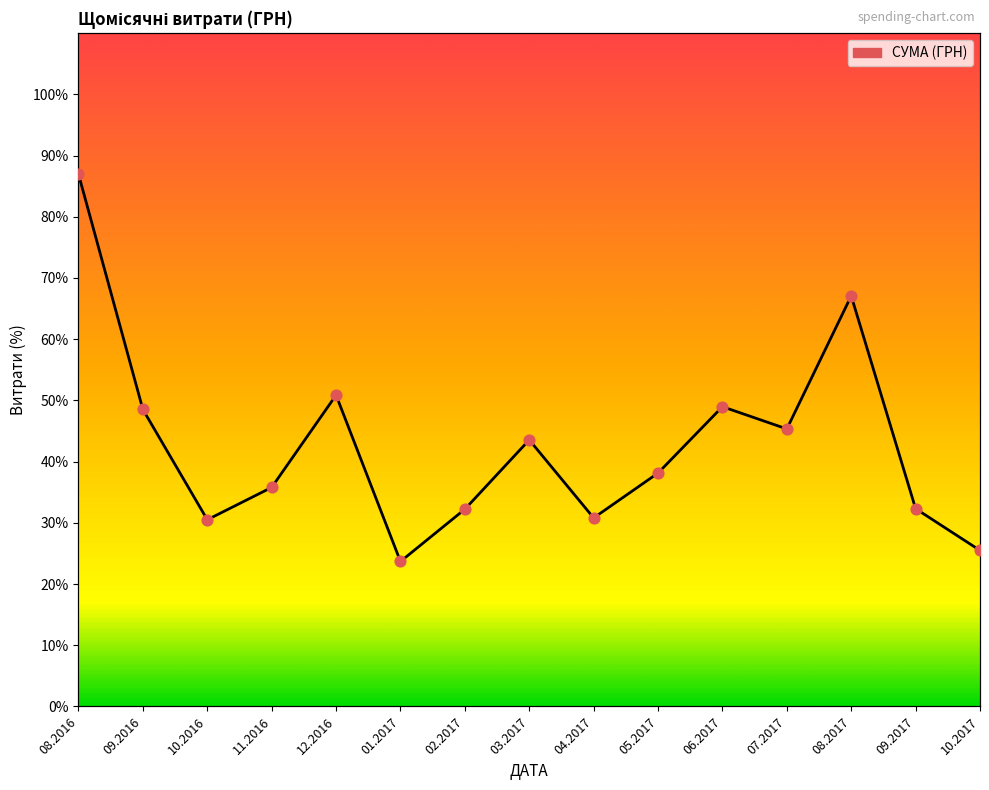

Which has a higher value, 02.2017 or 12.2016?

12.2016